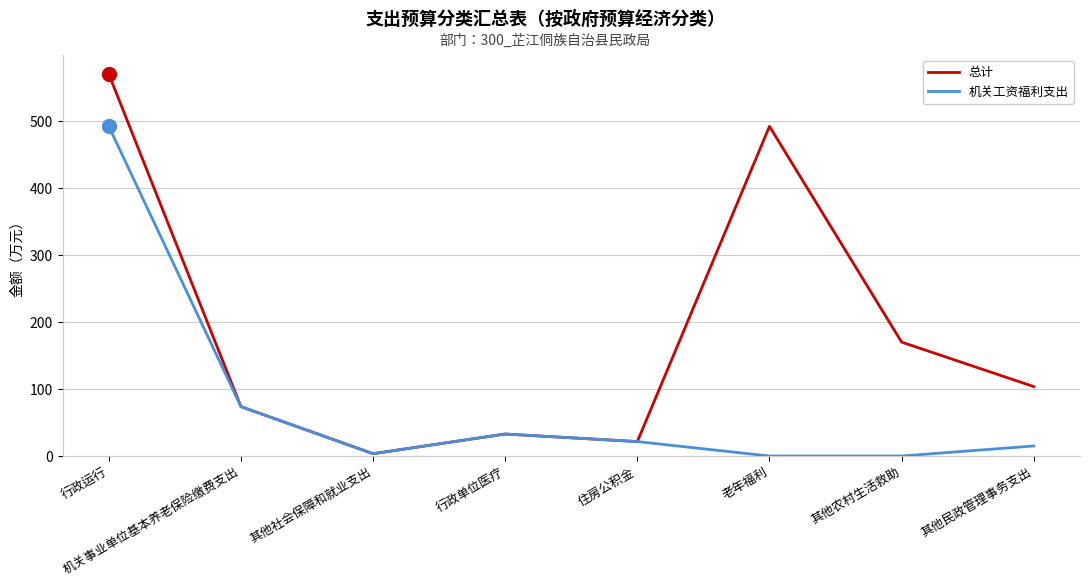

Reading right to left, extract all data points from this chart.

总计: 103.7	170.0	492.0	21.5	32.8	3.5	73.7	570.0
机关工资福利支出: 15.0	0.0	0.0	21.5	32.8	3.5	73.7	492.1